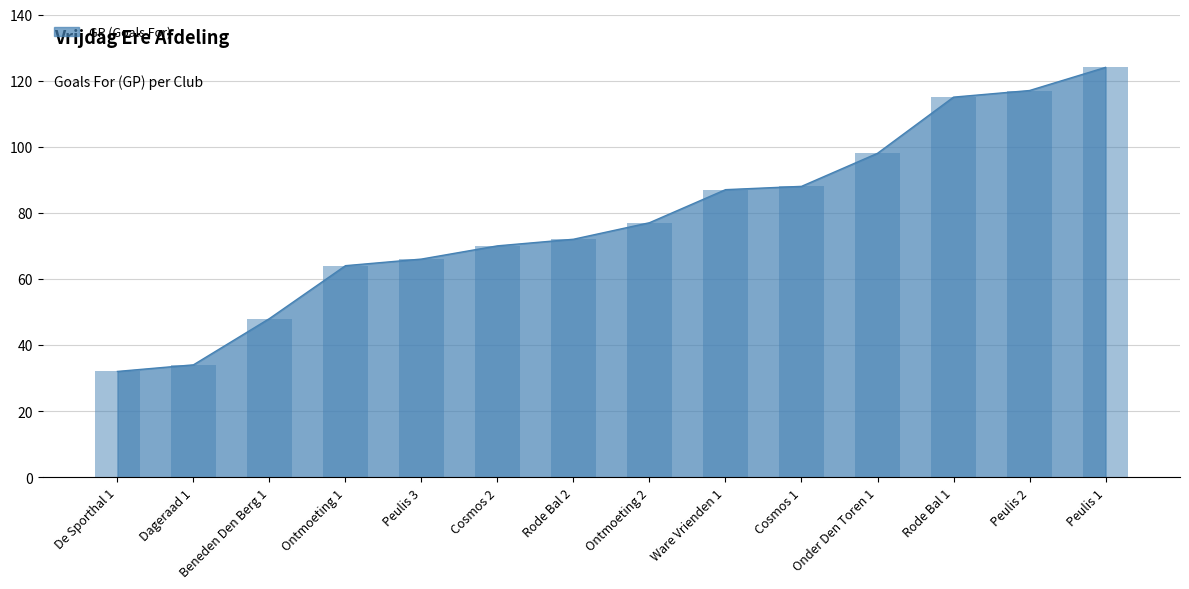

The value of GP (Goals For) at De Sporthal 1 is 22. True or false?

False